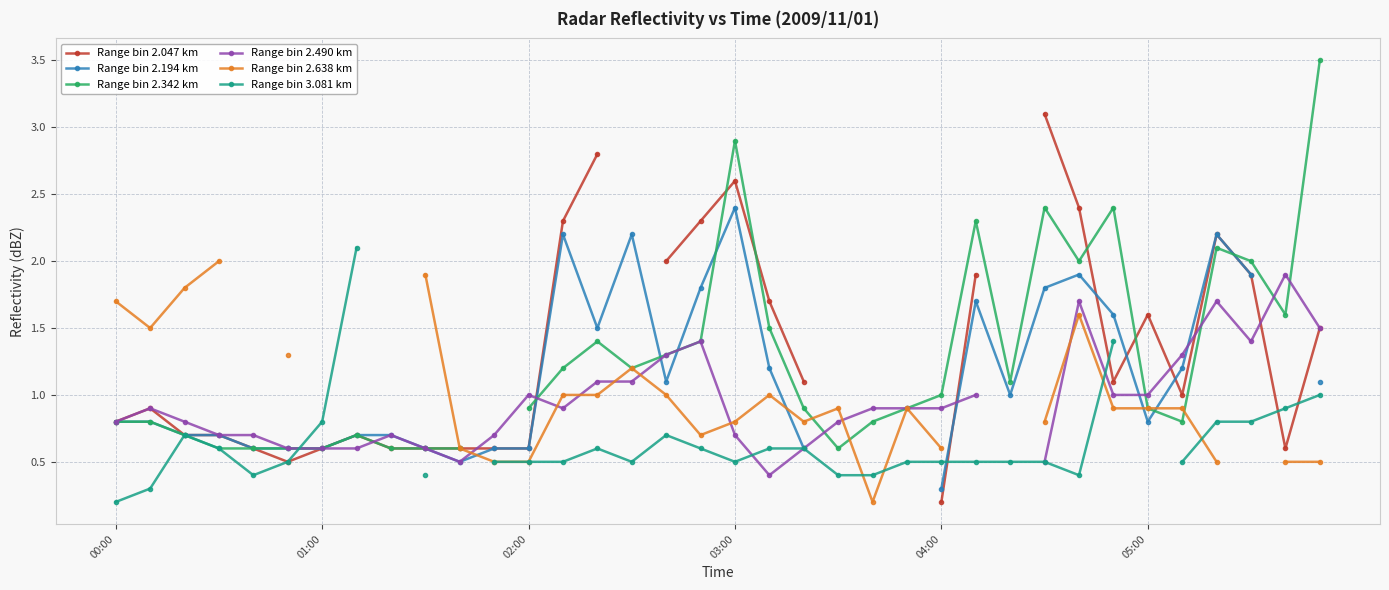

What is the approximate value of Range bin 2.342 km at 02:00?

0.9